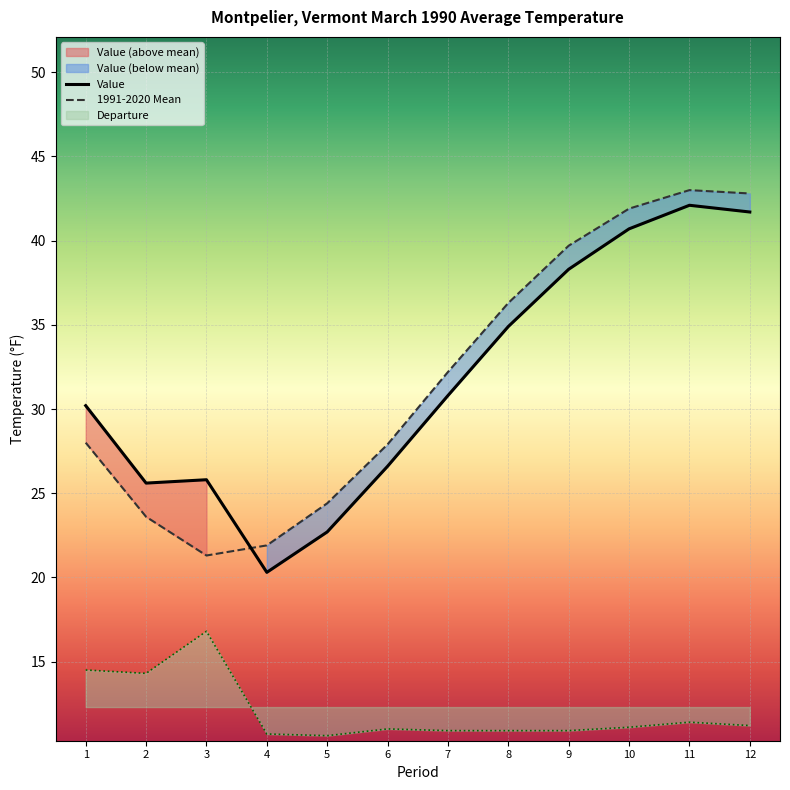

Where is the first local minimum for Value?

2